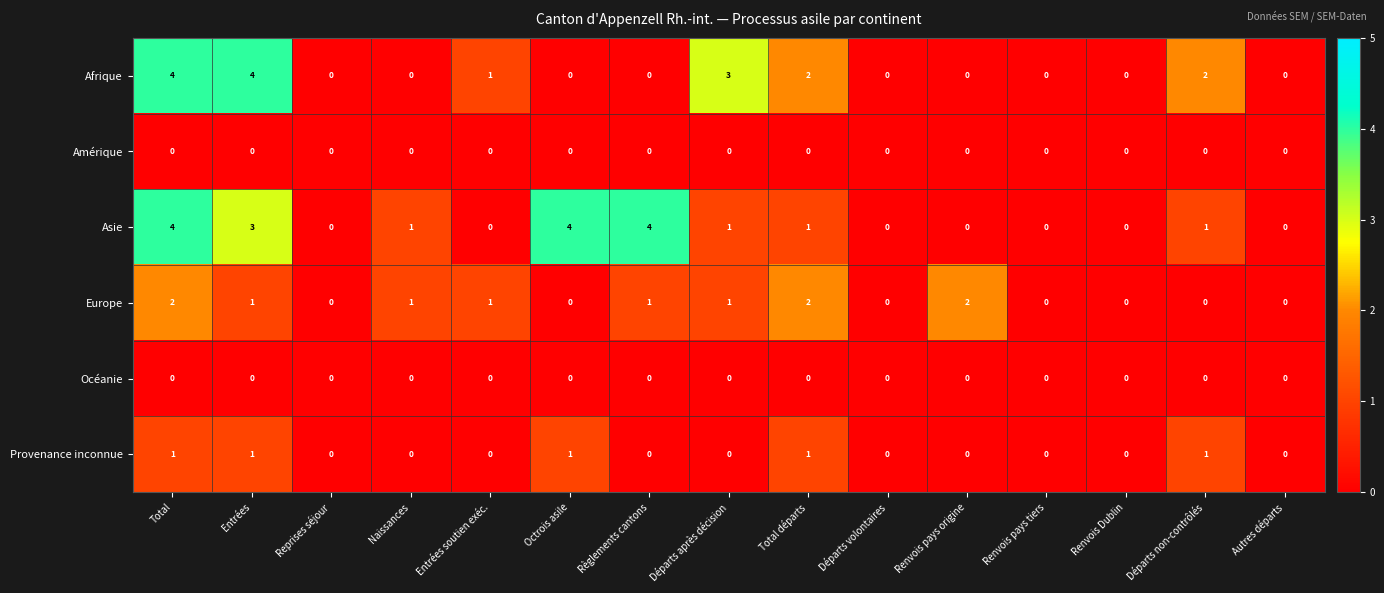

What is the greatest value displayed?

4